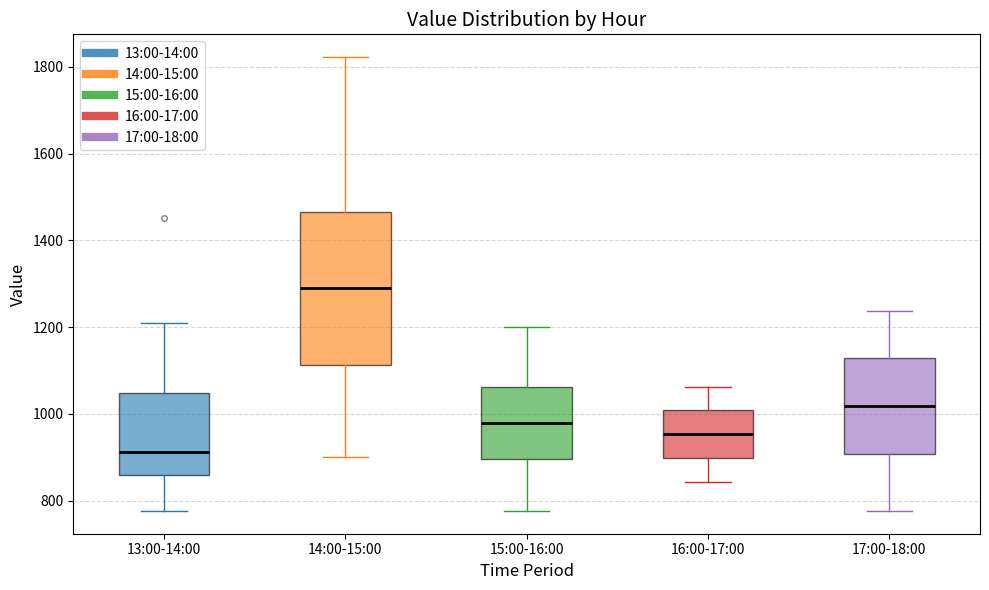

Comparing the boxes themselves (not the whiskers), which one is the tallest?

14:00-15:00